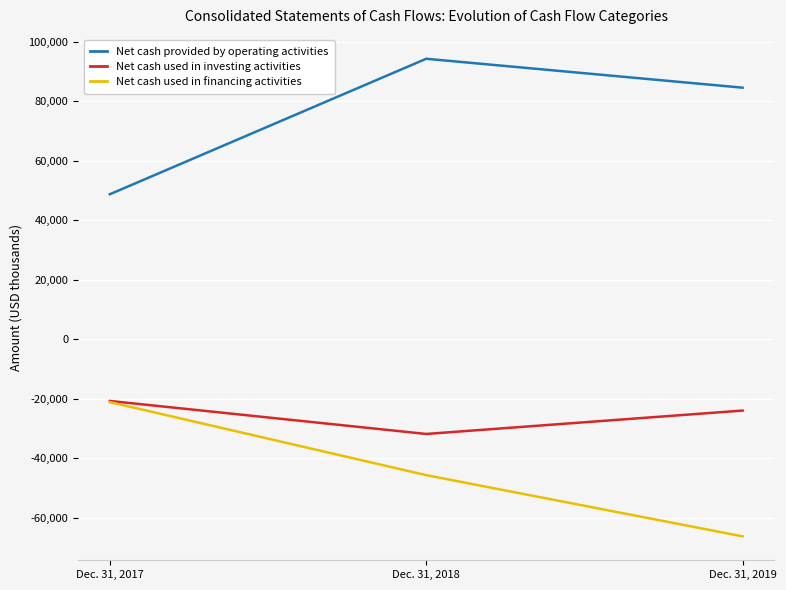

How many lines are shown in the chart?

3